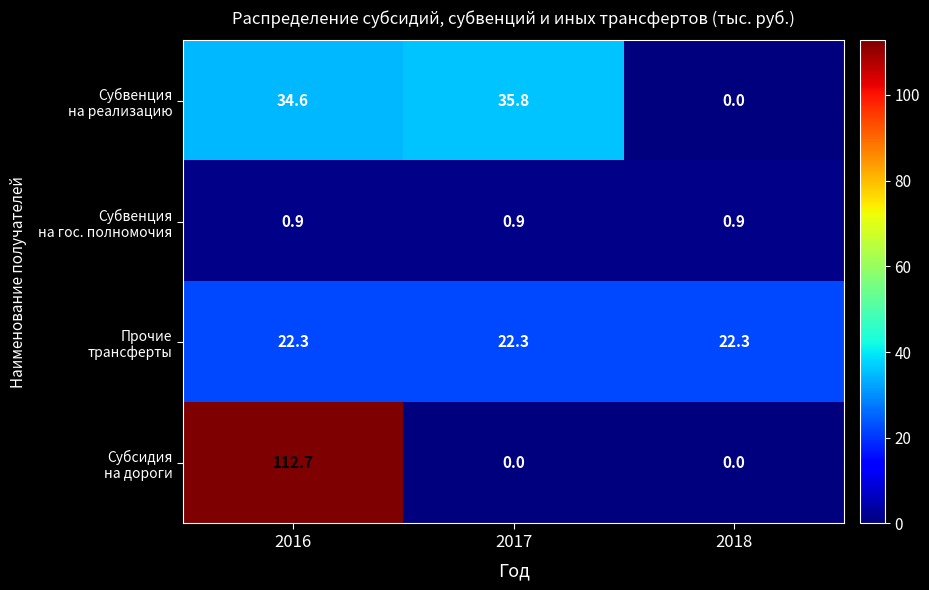

What is the spread (max minus min) of values at 2018?

22.3